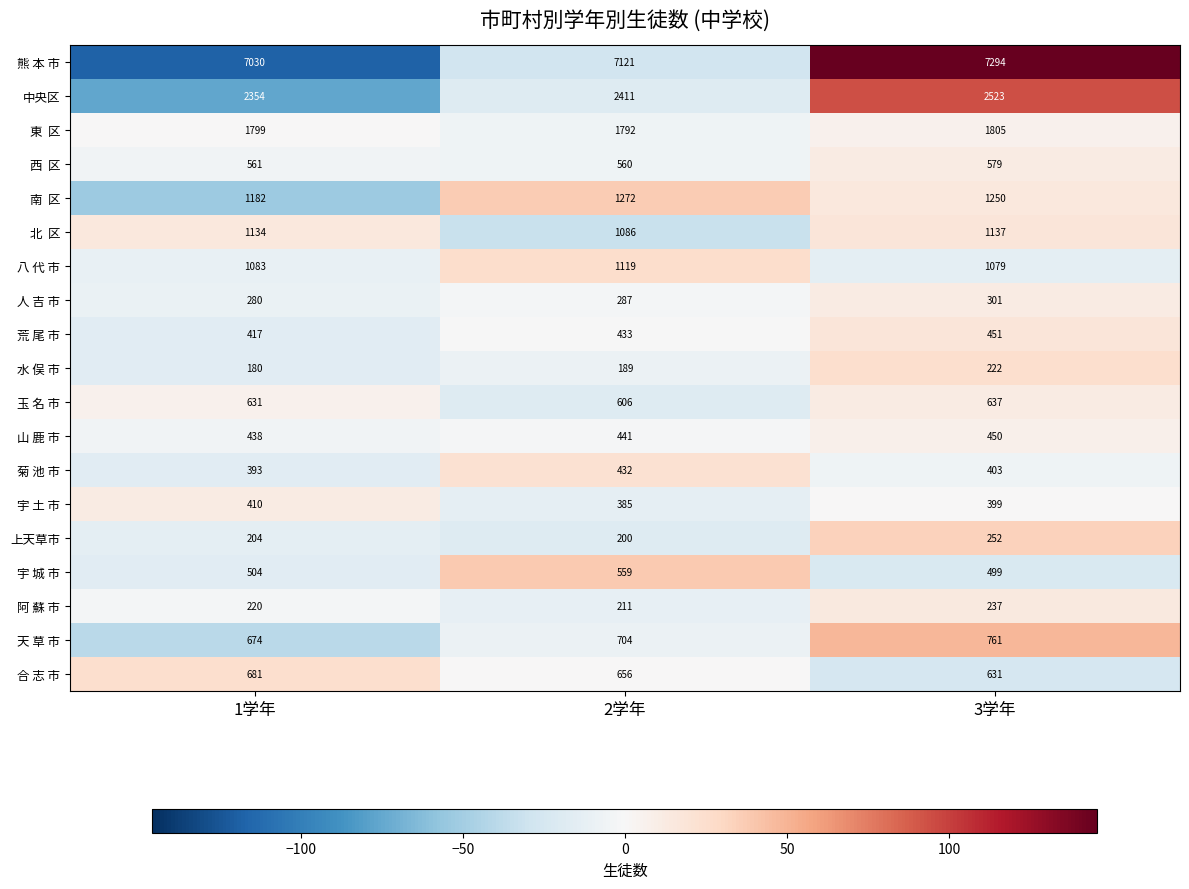

What is the greatest value displayed?

7294